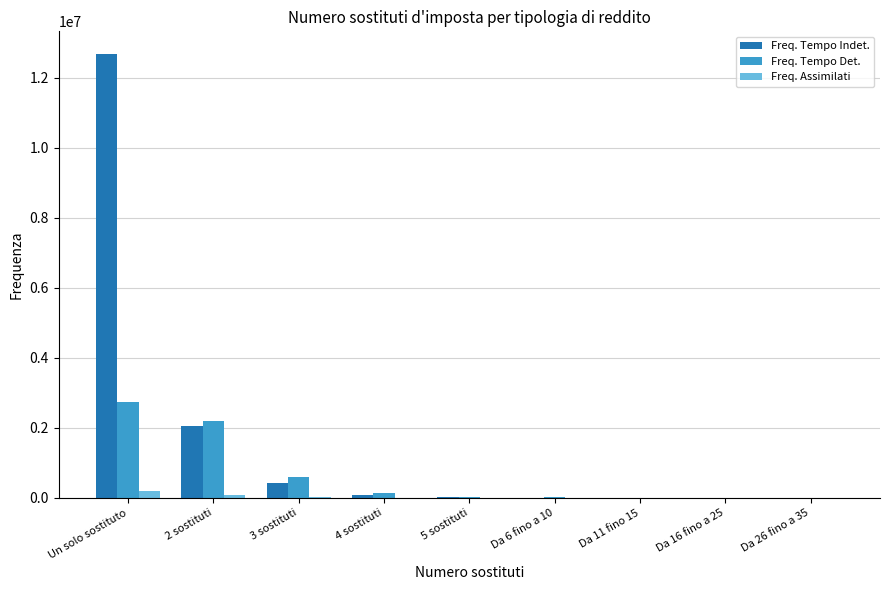

Are the bars horizontal?

No